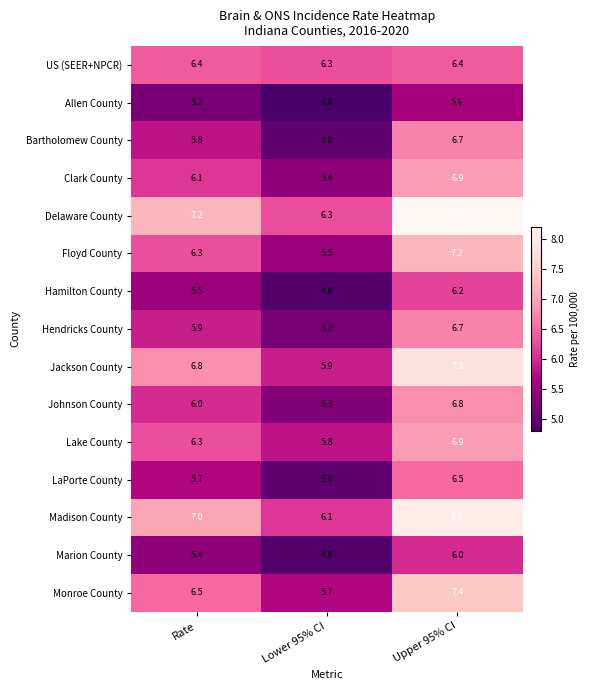

What is the sum of all Johnson County values?

18.1